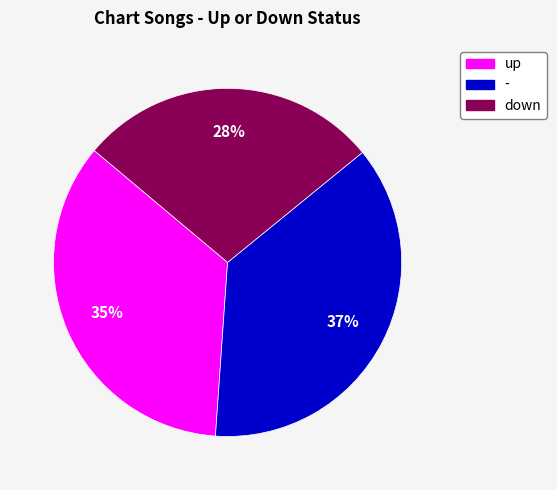

Does - account for over 50% of the chart?

No